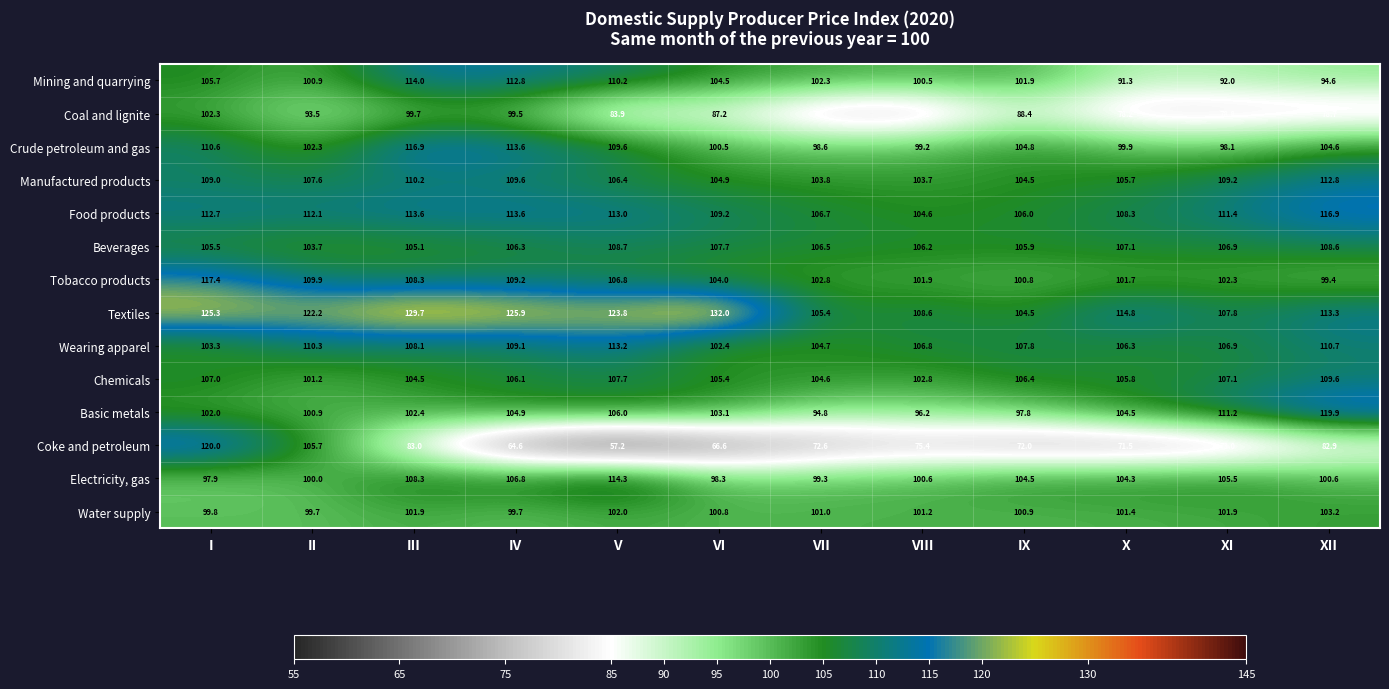

The value of Coal and lignite at IX is 88.4. True or false?

True